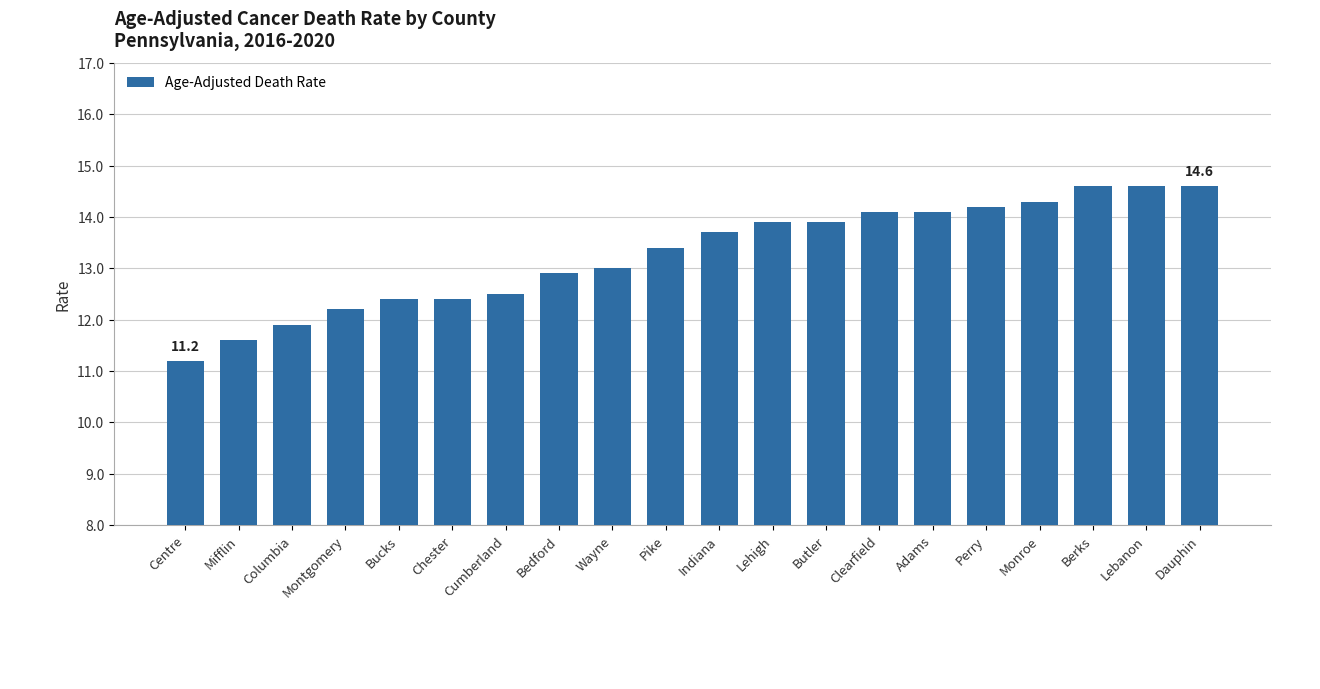

What is the difference between the values at Monroe and Columbia?

2.4